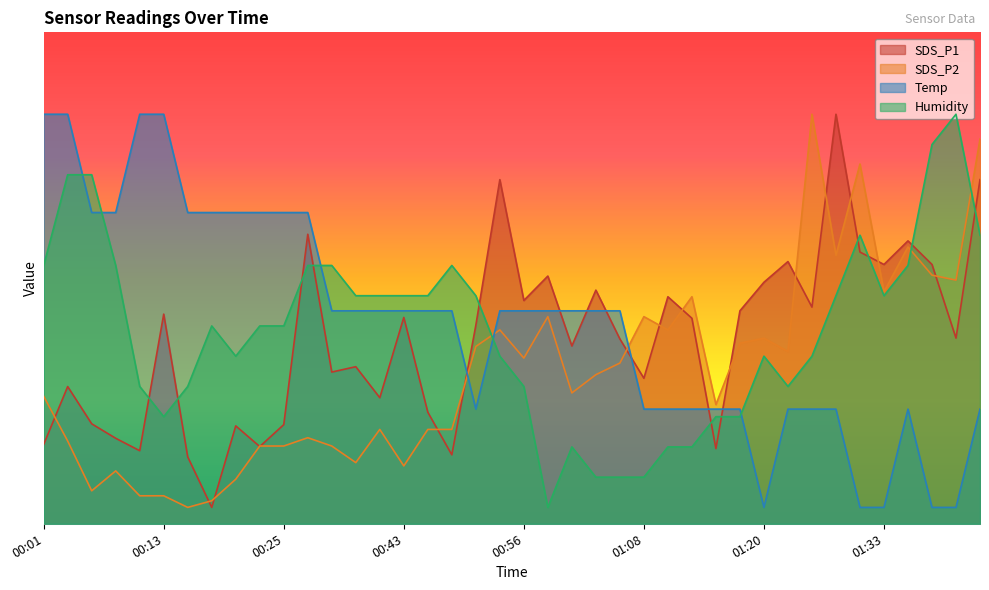

At 00:58, list the series in order from largest to smallest.

SDS_P1, Temp, SDS_P2, Humidity